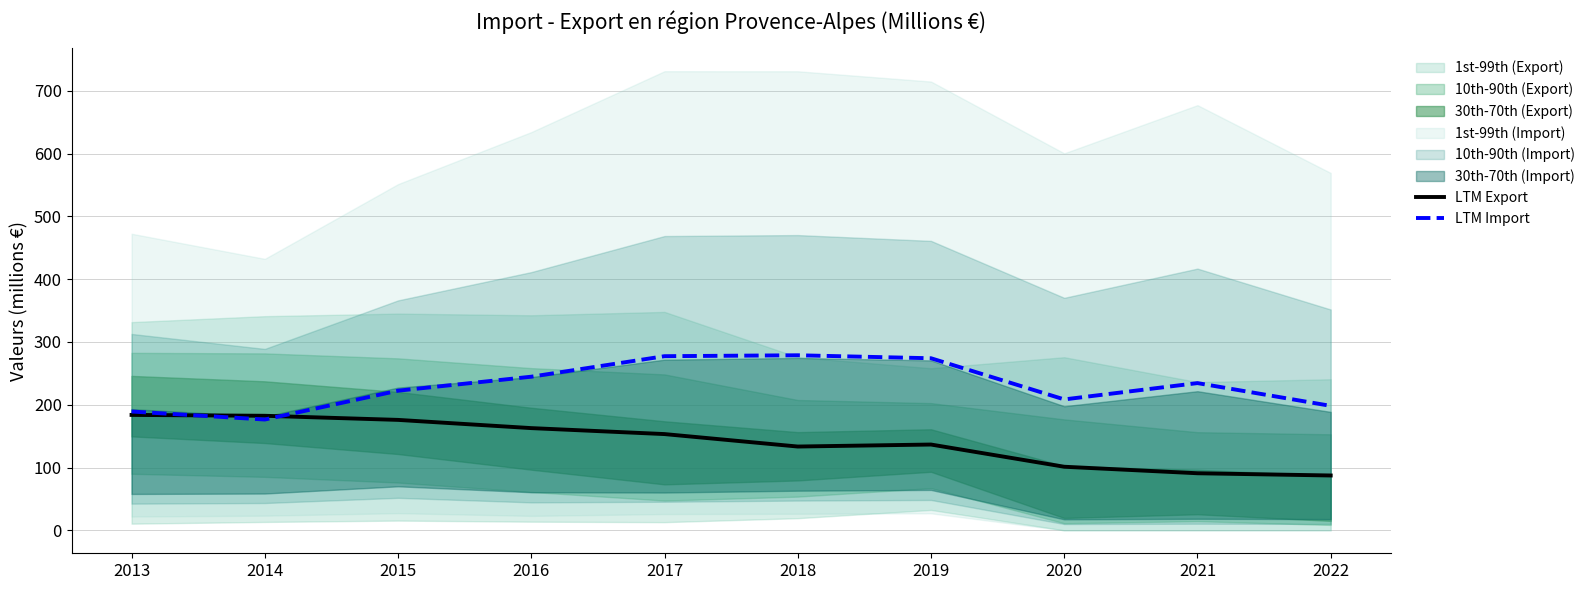

Which series has the largest total across all categories?

LTM Import